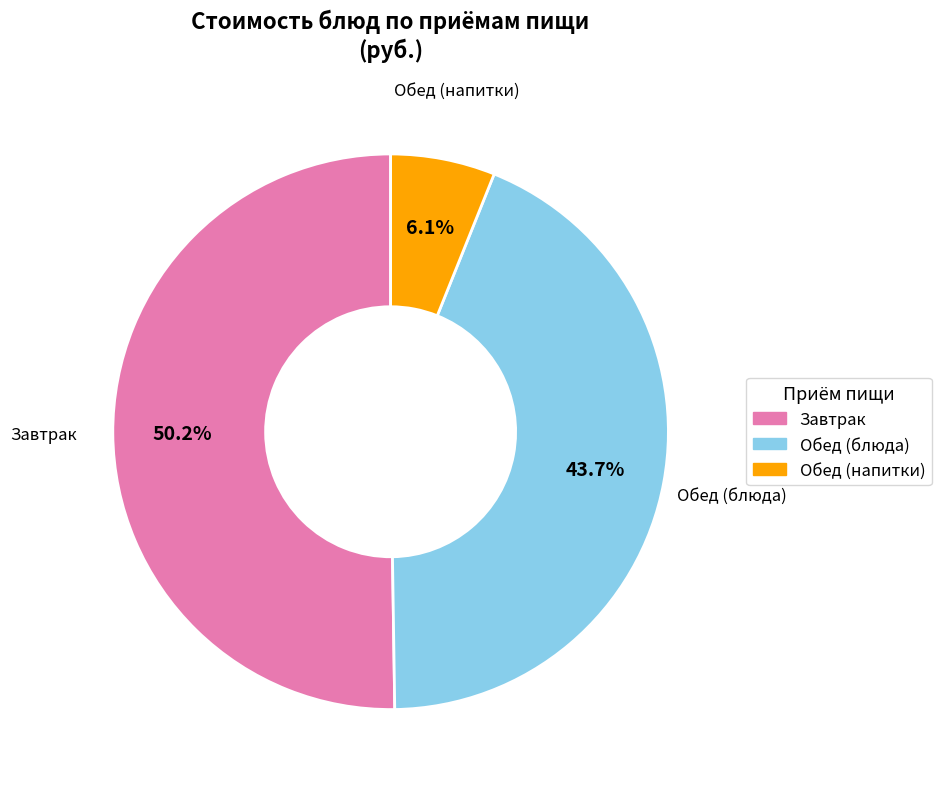

Is there a majority slice in this chart?

Yes